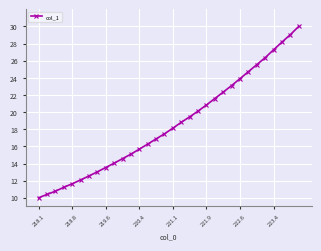

What is the difference between the maximum and minimum values?

20.0